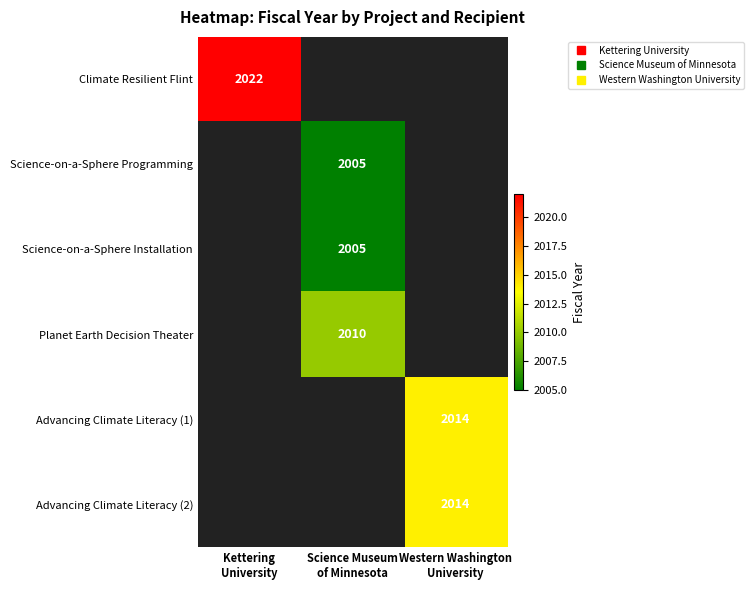

How many data points does each series have?

3